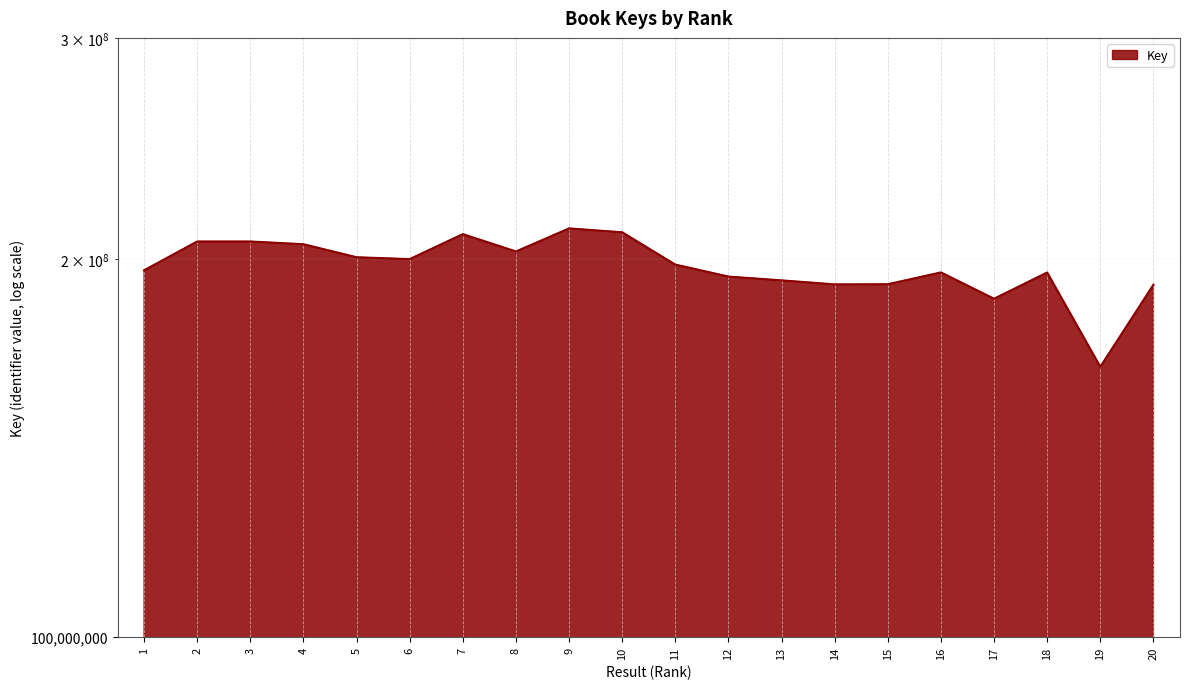

Count the number of data series in this chart.

1